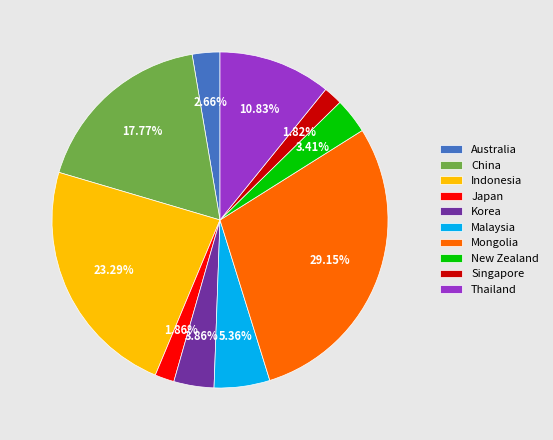

What portion of the pie excludes Australia?

97.3%